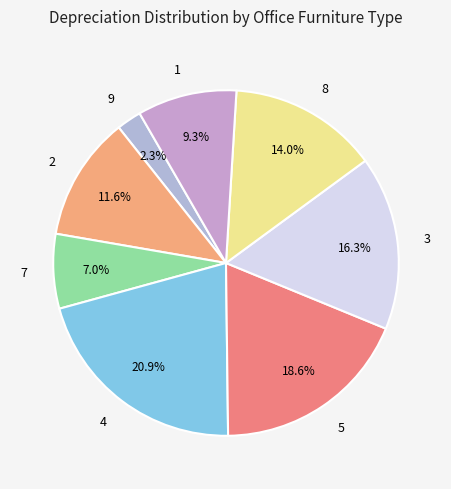

True or false: 9 accounts for 2% of the total.

True